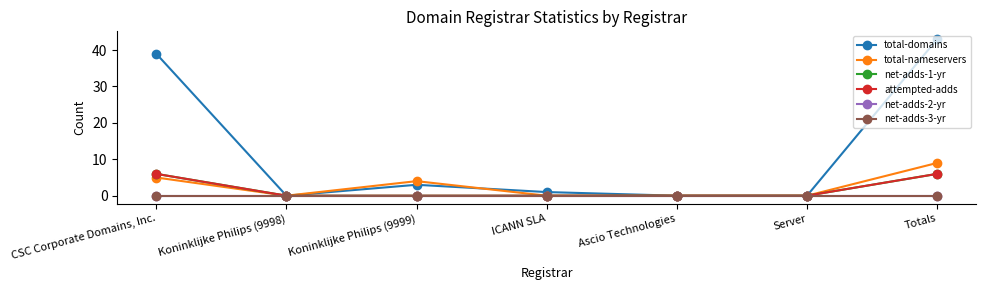

Does the chart have visible grid lines?

No